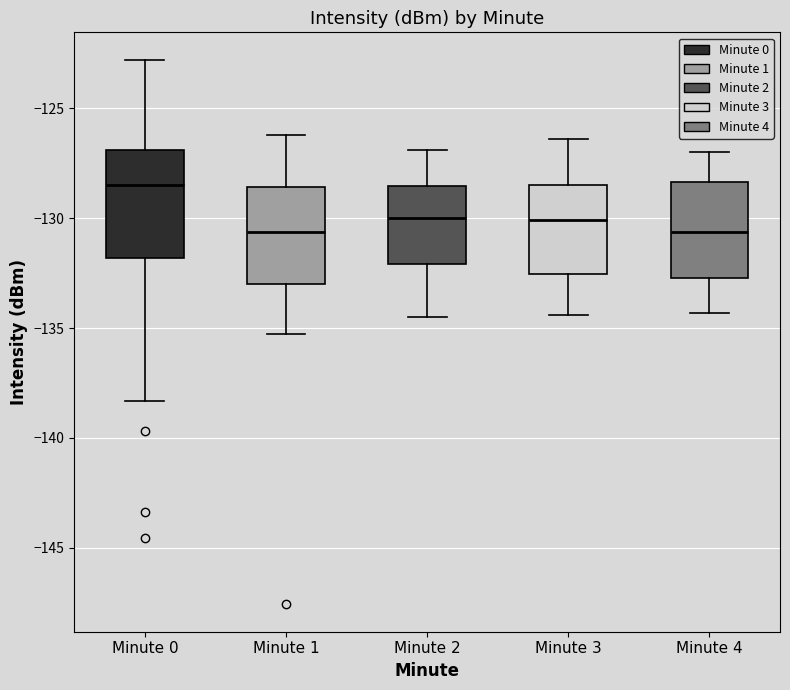

Reading left to right, transcribe this box plot: for each box, give where its median line is, the range the box spans, and where its two whiskers end, as read against the y-axis. The values are not printed on the chart, so give them approximately, as read against the axis.

Minute 0: median -128.5, box -132.0 to -127.0, whiskers -138.5 to -123.0
Minute 1: median -130.5, box -133.0 to -128.5, whiskers -135.5 to -126.0
Minute 2: median -130.0, box -132.0 to -128.5, whiskers -134.5 to -127.0
Minute 3: median -130.0, box -132.5 to -128.5, whiskers -134.5 to -126.5
Minute 4: median -130.5, box -132.5 to -128.5, whiskers -134.5 to -127.0